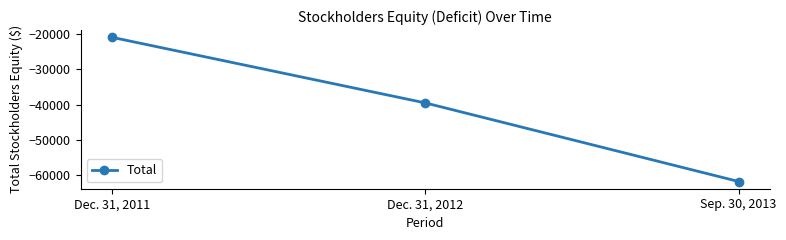

What is the sum of the values at Sep. 30, 2013 and Dec. 31, 2012?

-101338